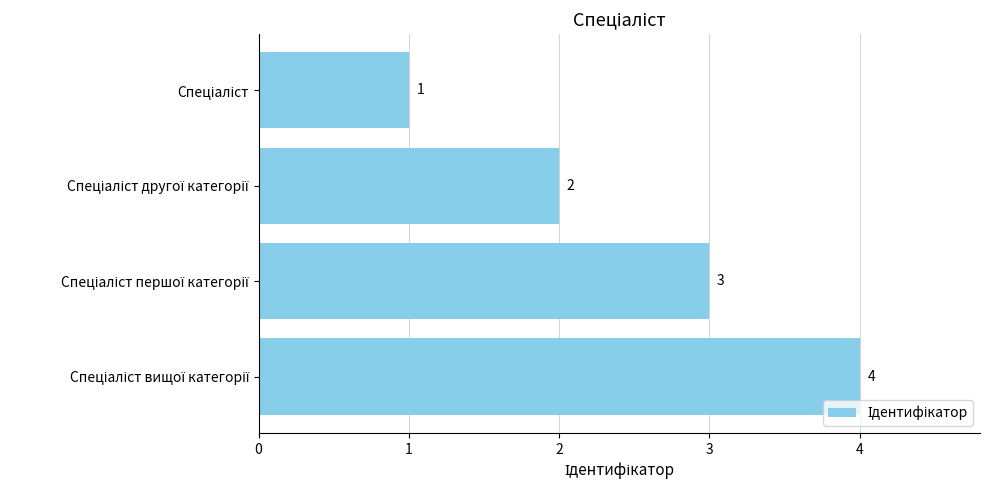

What is the difference between the maximum and minimum values?

3